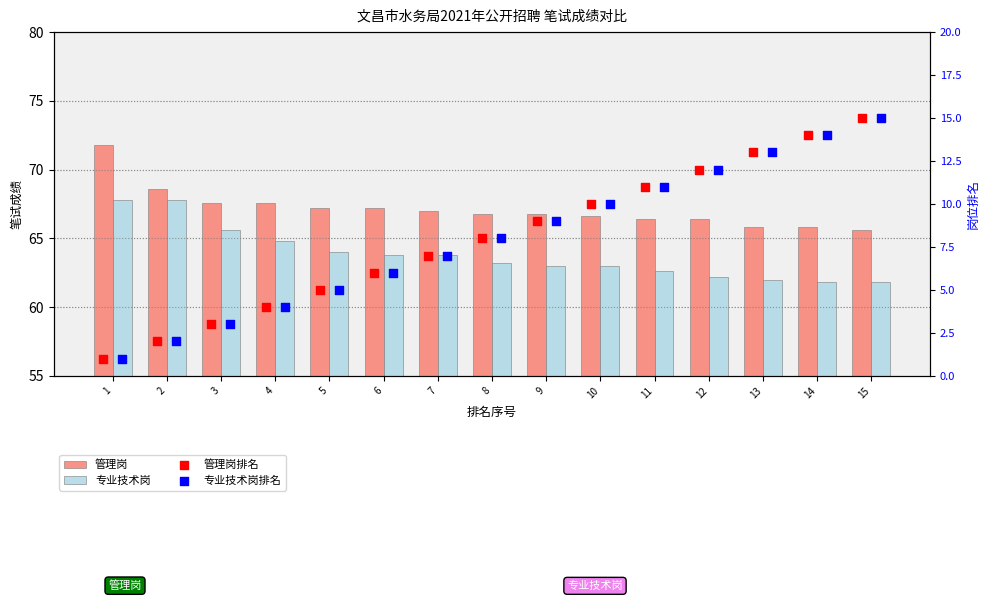

What is the total value across all series at 11?

151.0